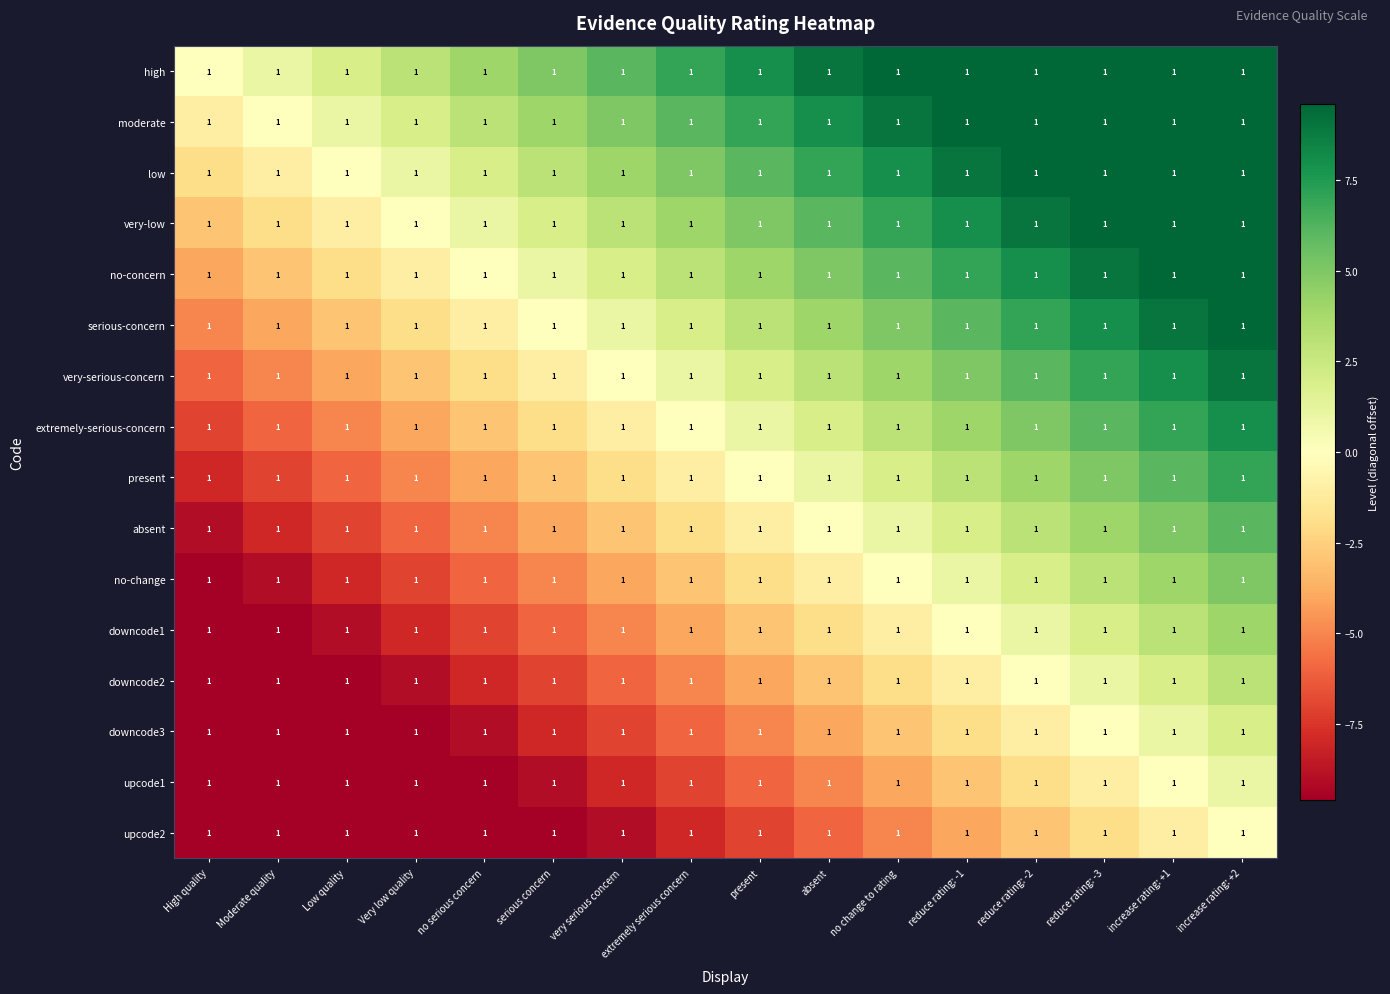

At which label is downcode3 closest to -5?

present